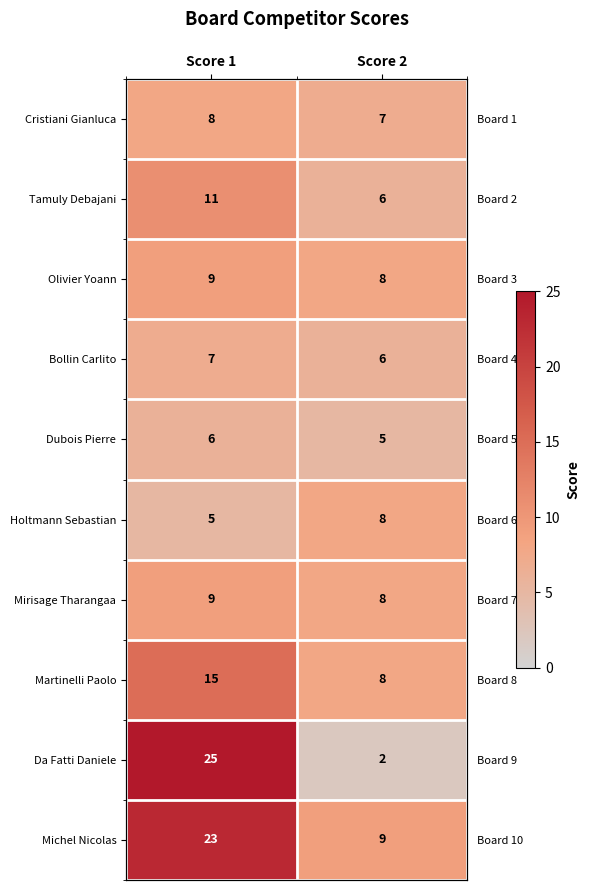

Between Score 1 and Score 2, which series saw the biggest shift?

Da Fatti Daniele